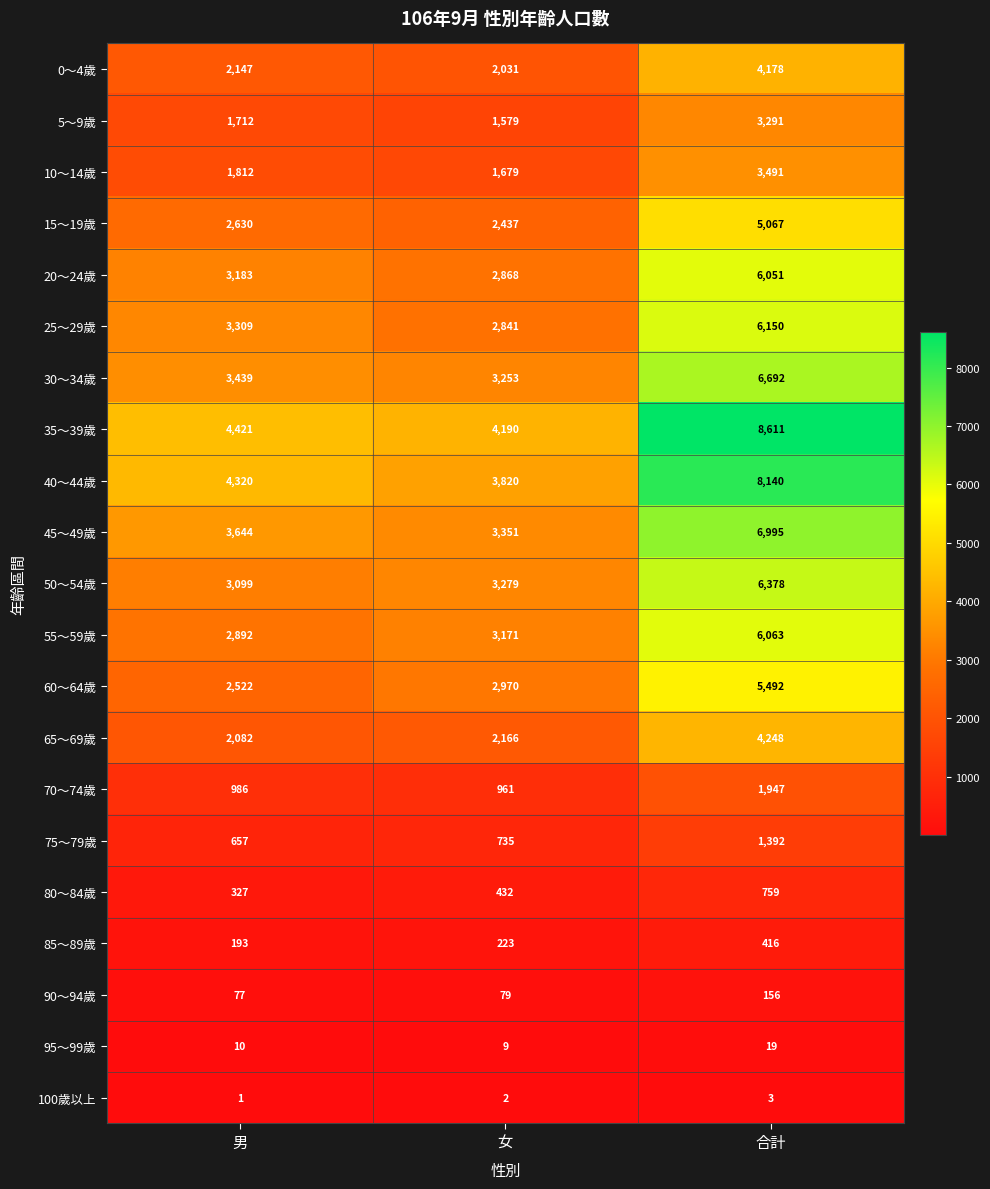

What is the sum of all 40～44歲 values?

16280